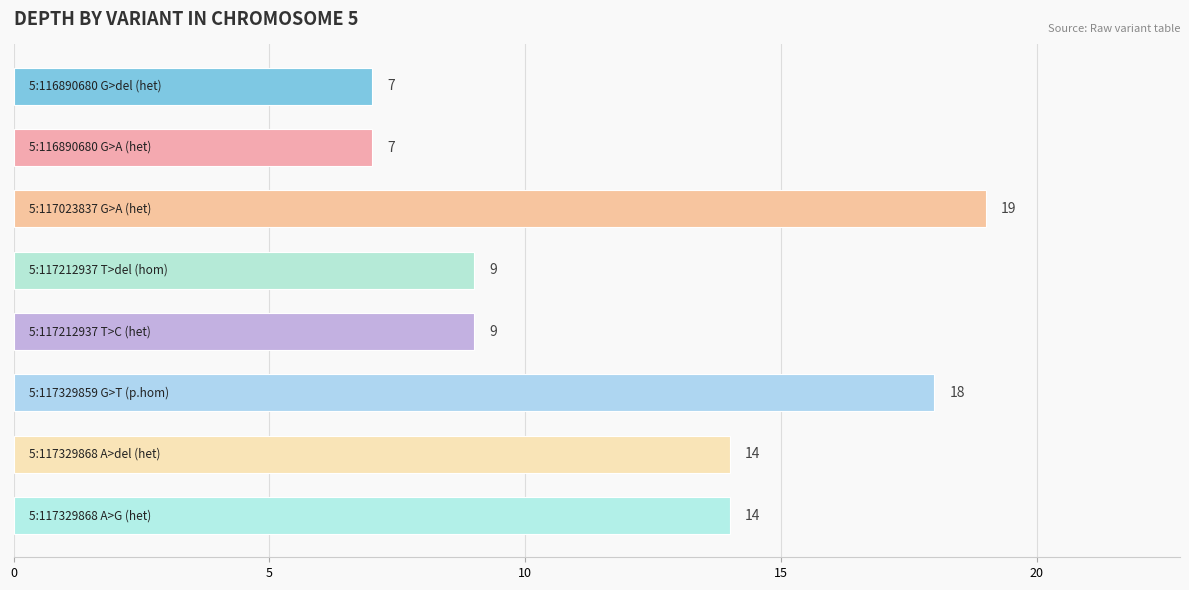

What is the greatest value displayed?

19